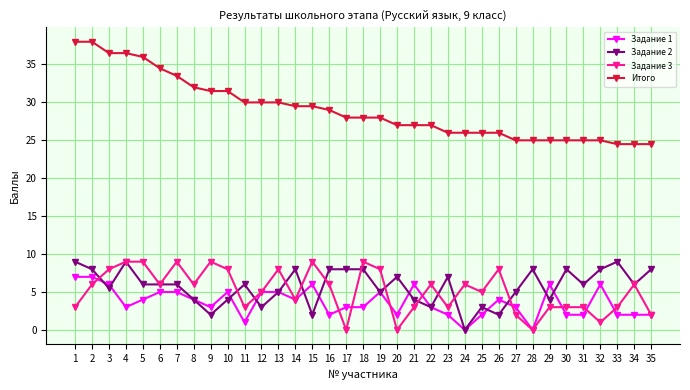

How many data points does each series have?

35